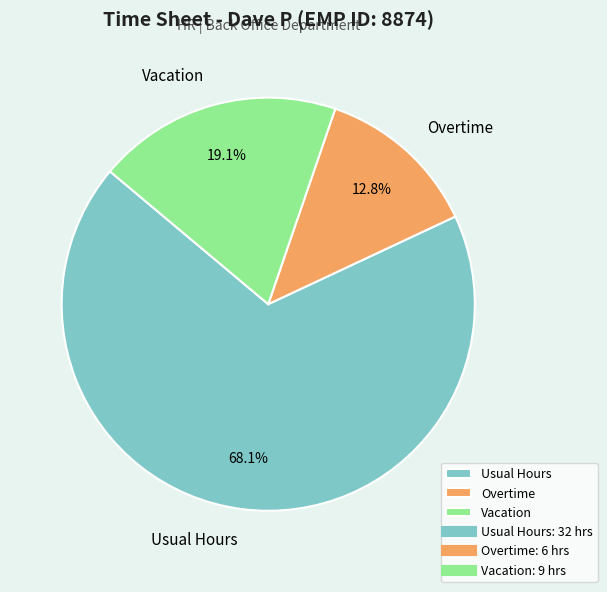

Count the number of slices in the pie.

3